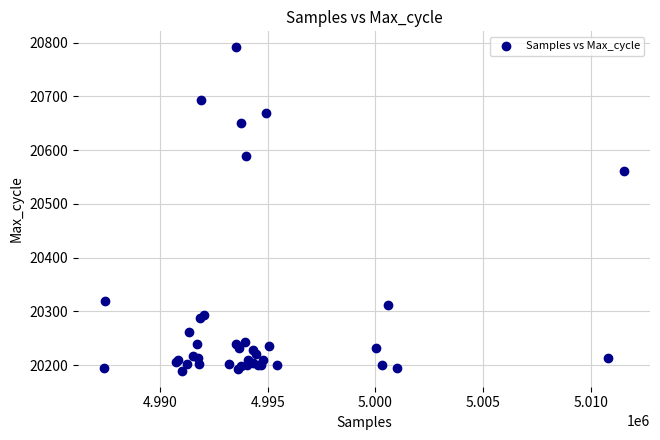

What Y value in the scatter plot is closest to 20490?

20562